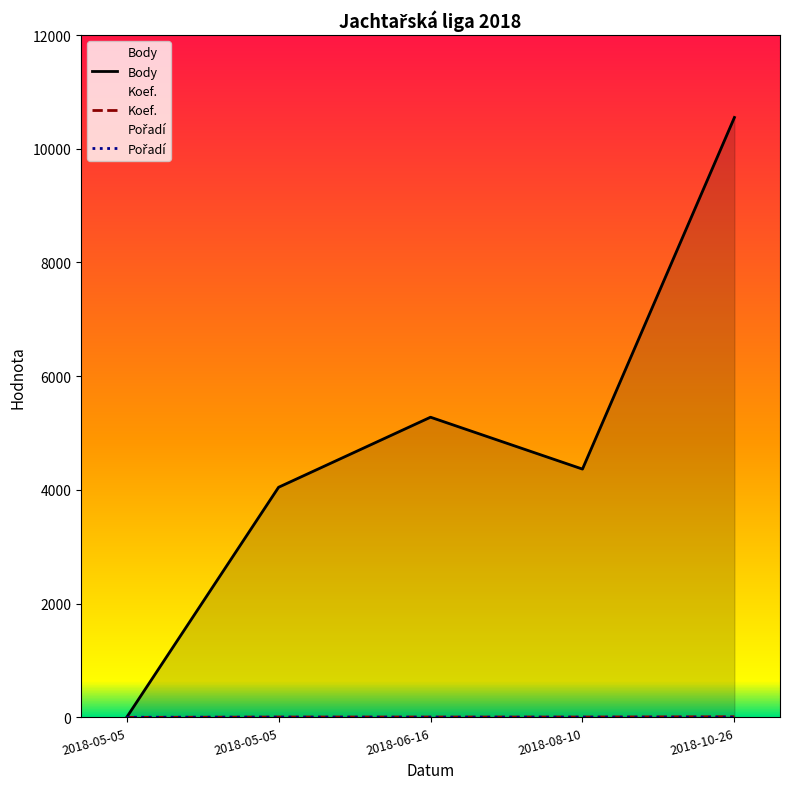

The value of Pořadí at 2018-10-26 is 2. True or false?

True